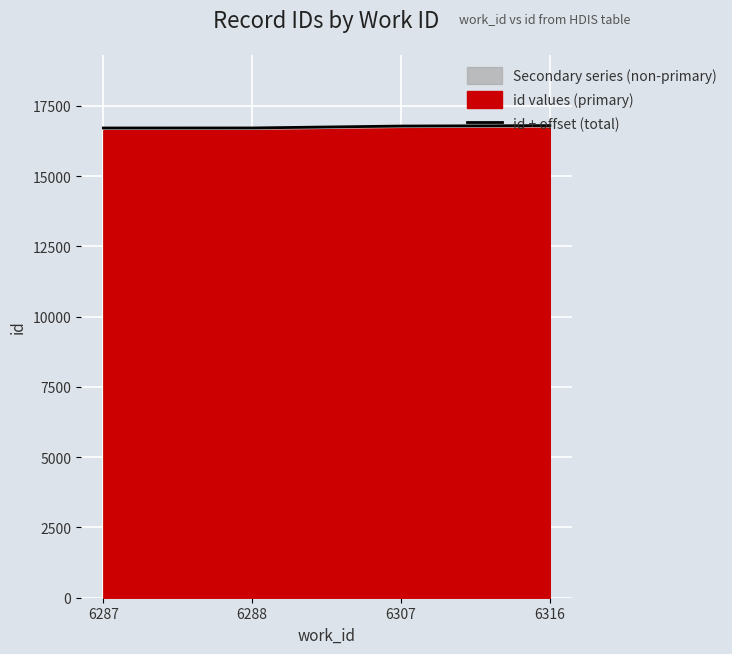

What is the greatest value displayed?

16794